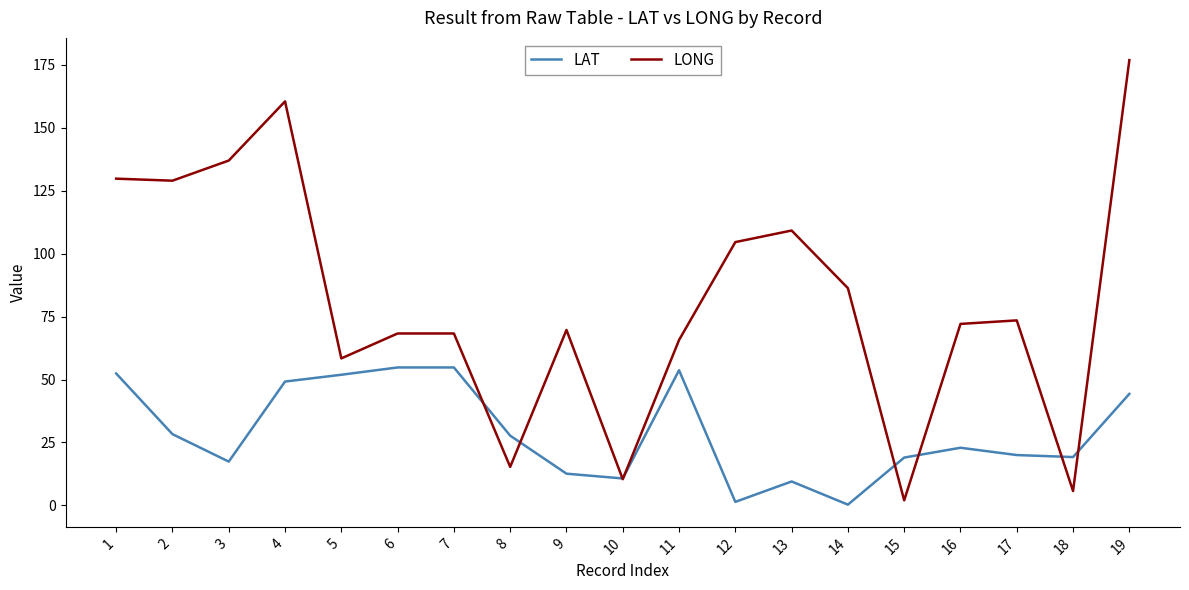

Which series has the largest total across all categories?

LONG